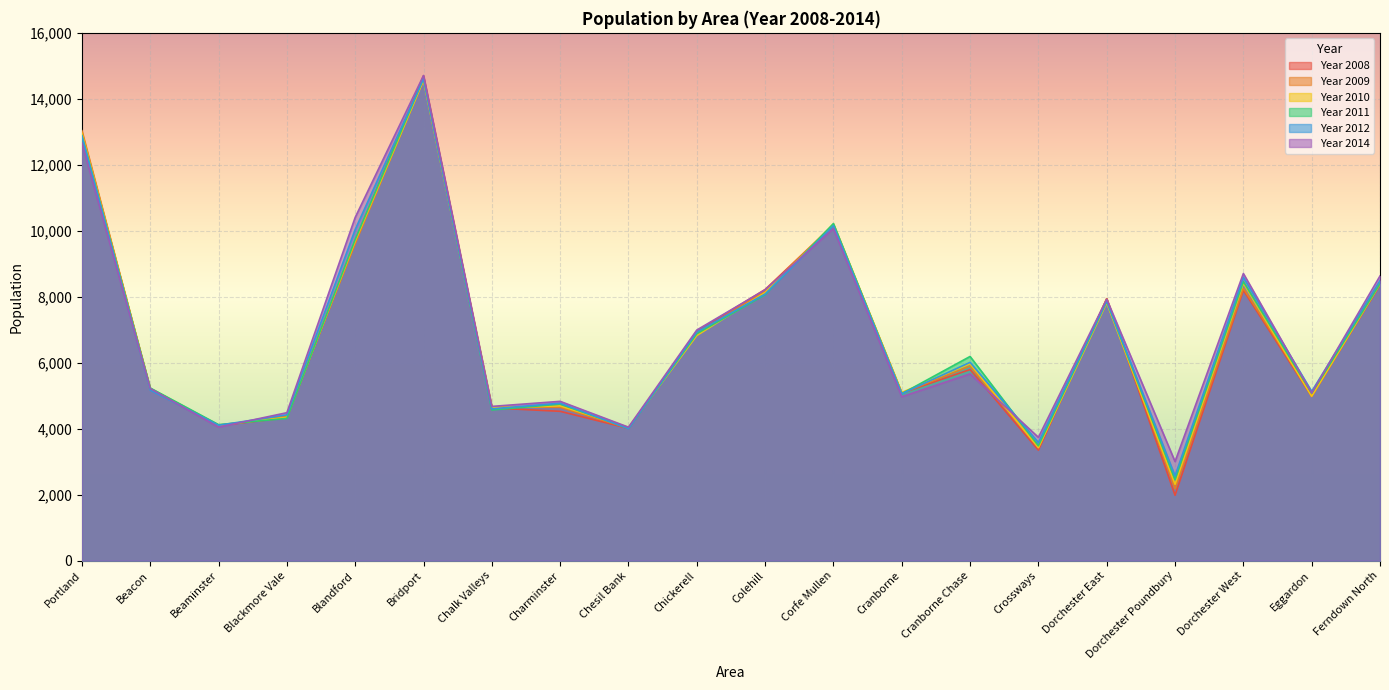

Where is the first local minimum for Year 2010?

Beaminster